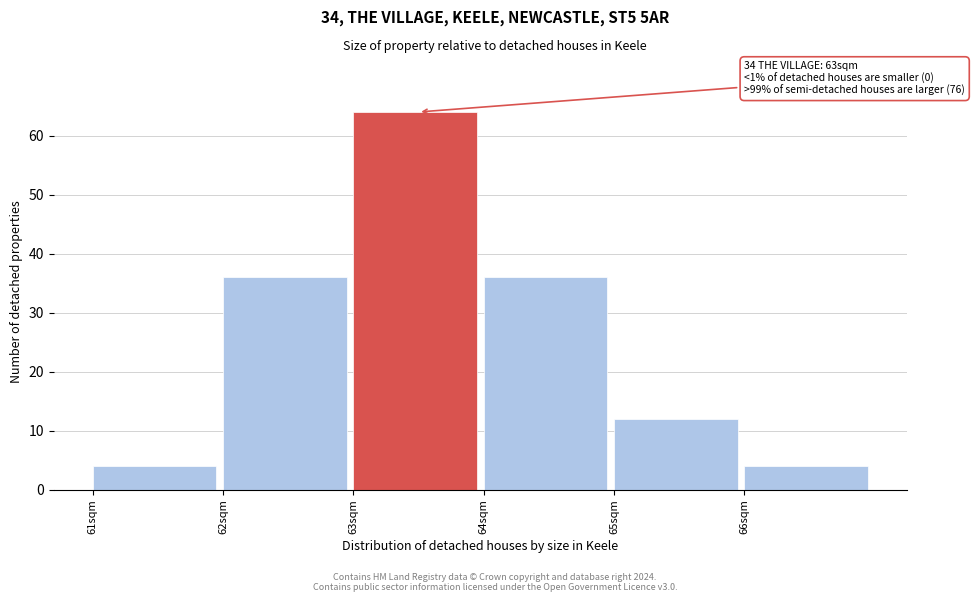

Over which range of the x-axis is the bar tallest?

63 to 64